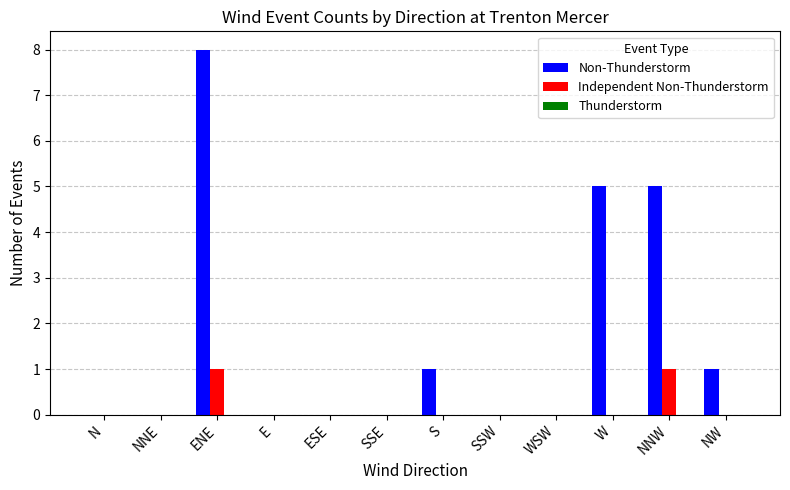

How many groups of bars are there?

12